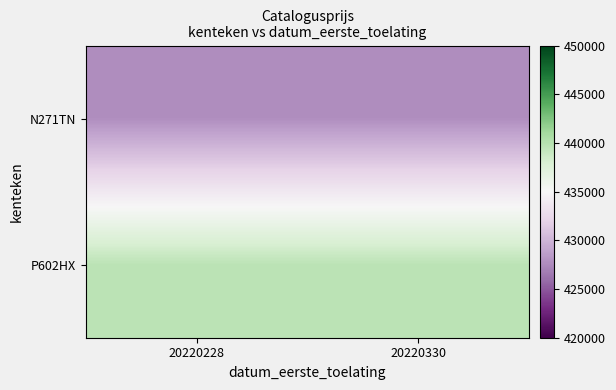

List the series in order of their peak value, highest first.

P602HX, N271TN